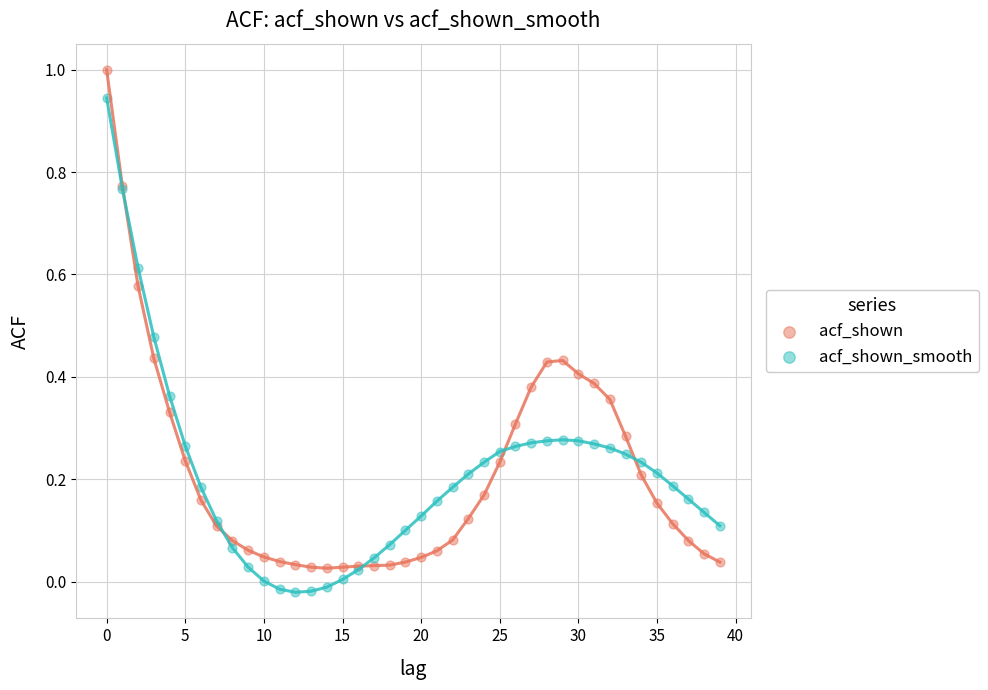

Which series reaches the minimum Y coordinate?

acf_shown_smooth